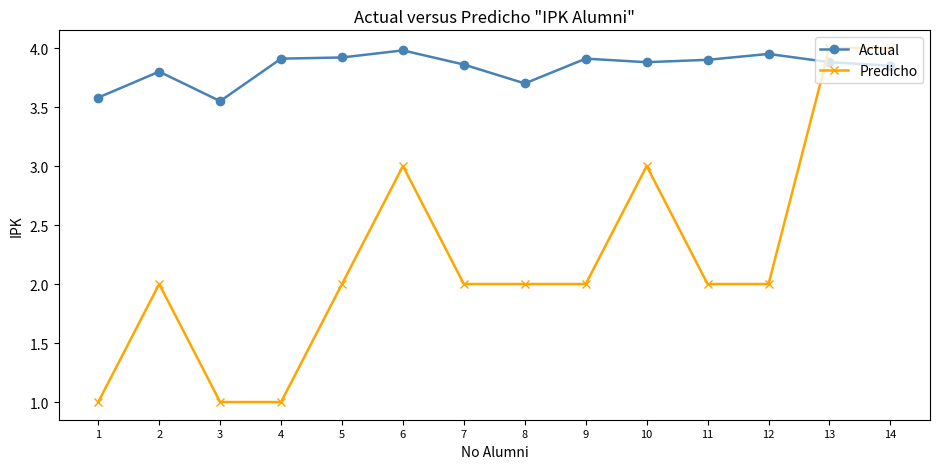

At which category does Actual reach its first local valley?

3